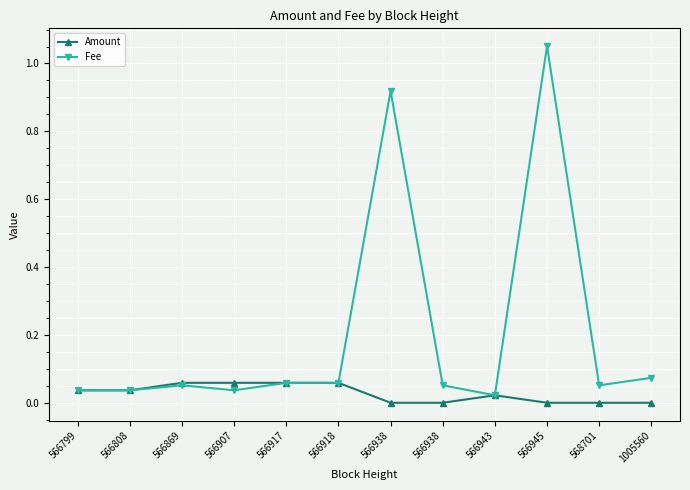

Count the number of data series in this chart.

2